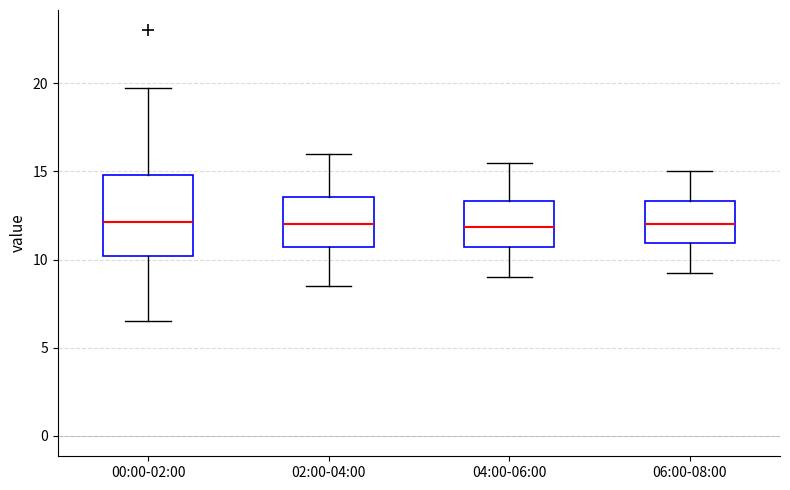

Reading left to right, read every box against the y-axis: the position of its median line, the range the box covers, and the ends of its whiskers. The values are not printed on the chart, so give them approximately, as read against the axis.

00:00-02:00: median 12.0, box 10.0 to 15.0, whiskers 6.5 to 20.0
02:00-04:00: median 12.0, box 10.5 to 13.5, whiskers 8.5 to 16.0
04:00-06:00: median 12.0, box 10.5 to 13.5, whiskers 9.0 to 15.5
06:00-08:00: median 12.0, box 11.0 to 13.5, whiskers 9.5 to 15.0